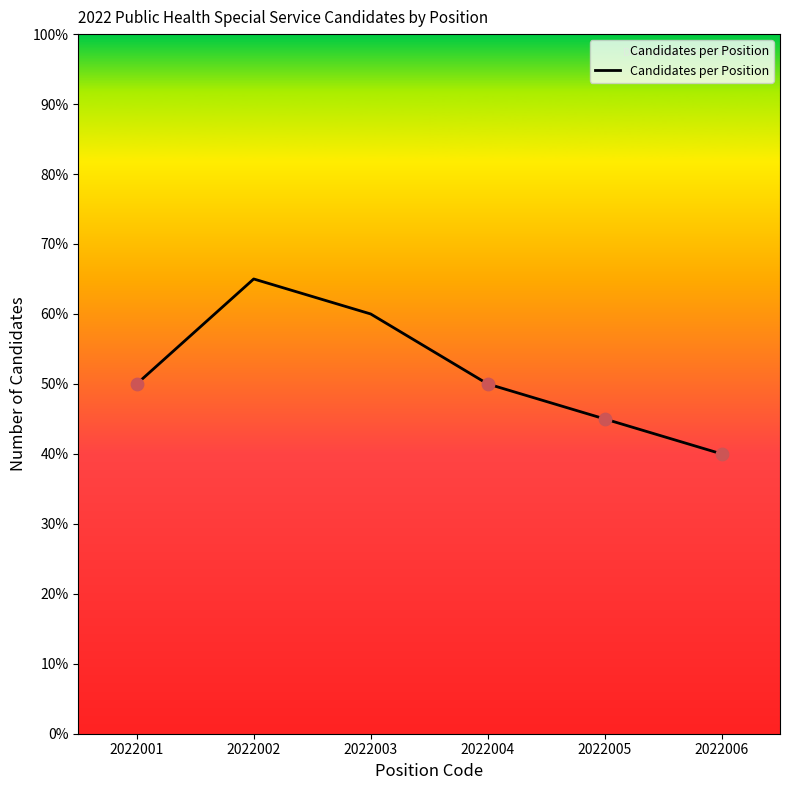

Between 2022002 and 2022006, which is larger?

2022002